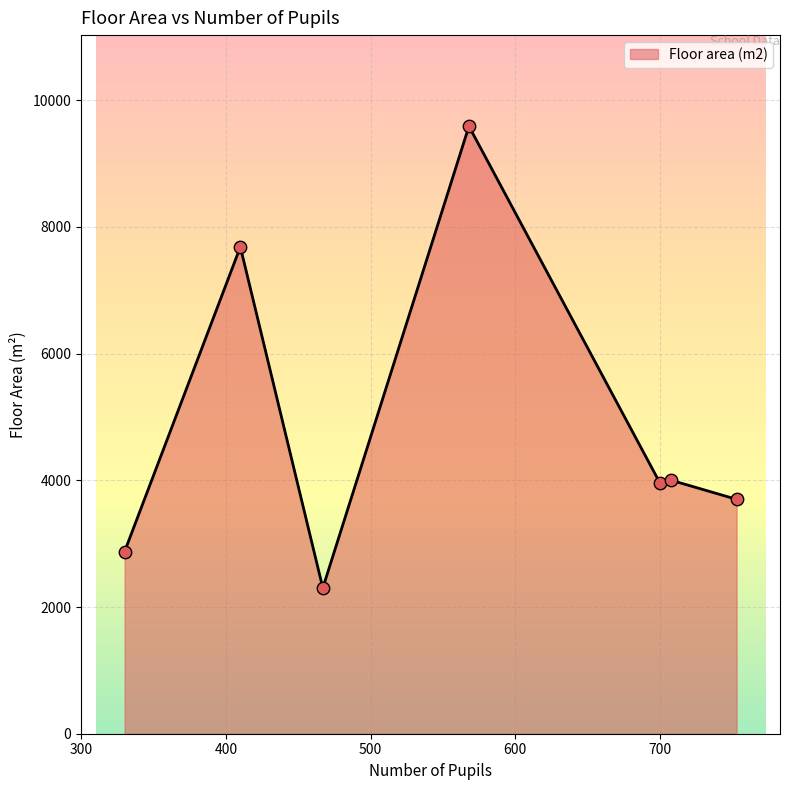

What is the smallest value displayed?

2301